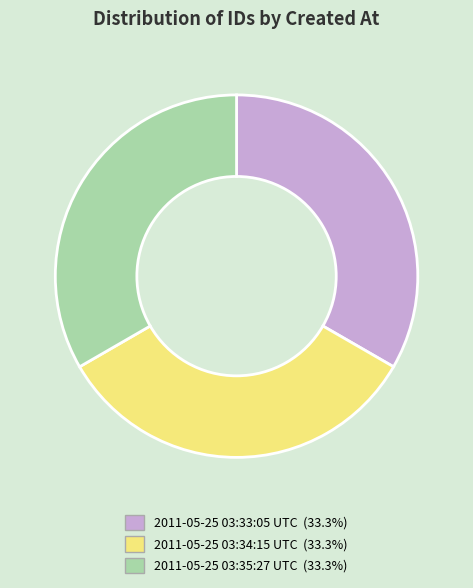

Combined, do 2011-05-25 03:34:15 UTC and 2011-05-25 03:33:05 UTC account for over 50%?

Yes